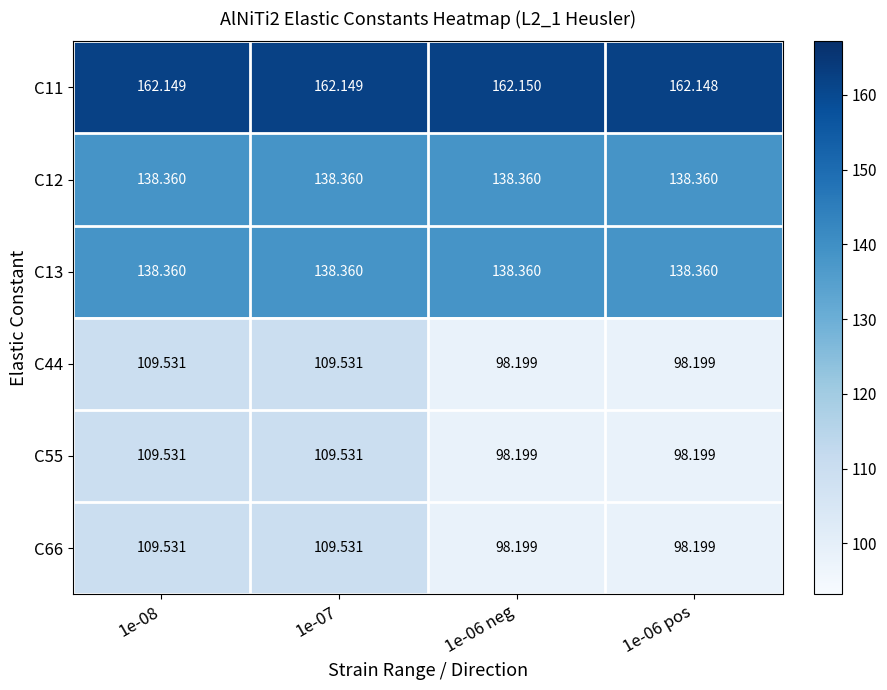

How many distinct data groups are displayed?

6